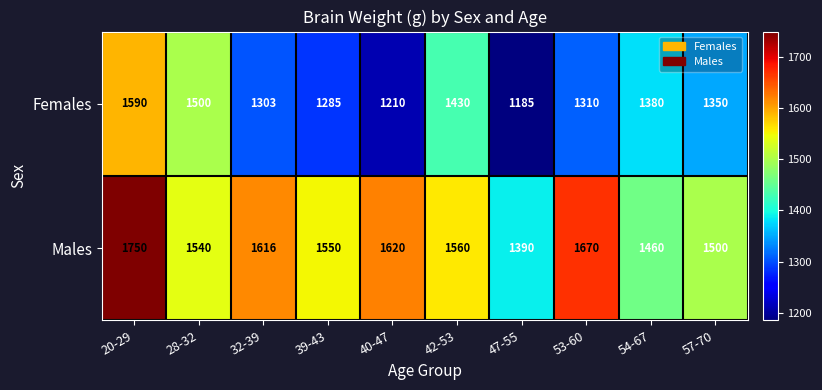

At which label does Males reach its minimum?

47-55